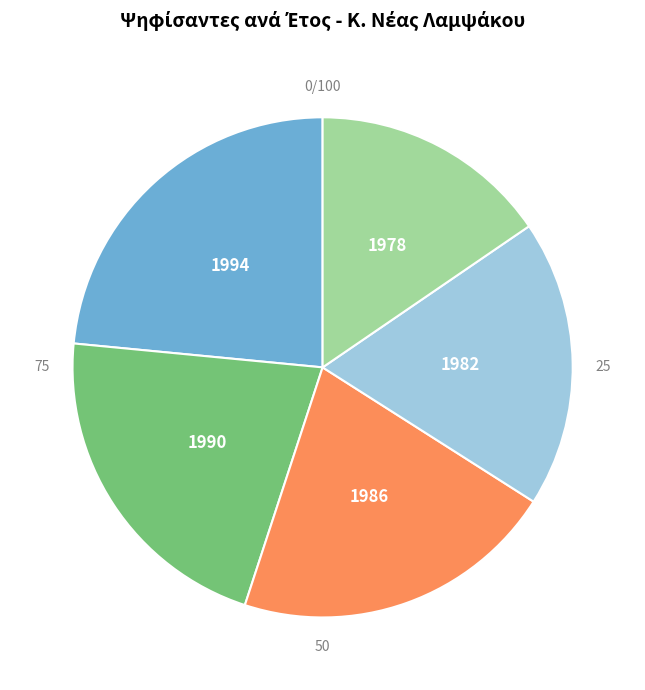

Is it true that 1982 is 19% of the pie?

True